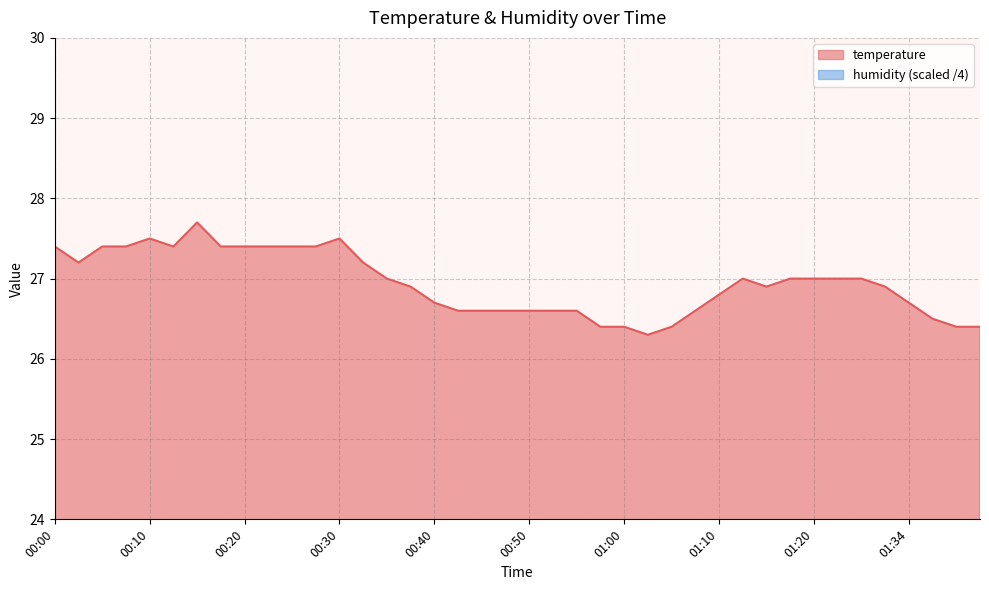

What is the difference between the maximum and minimum values in the temperature series?

1.4